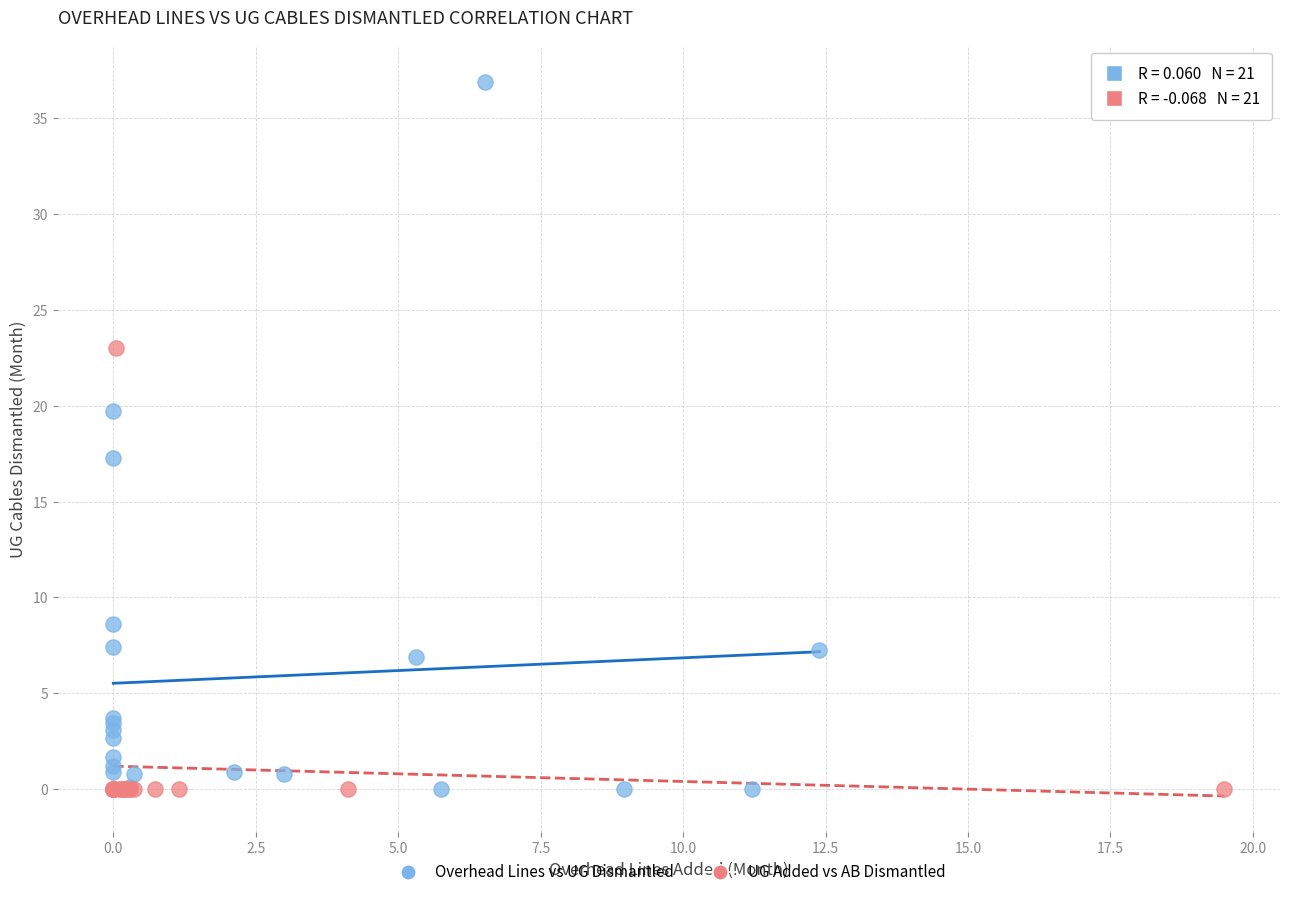

Which series reaches the maximum Y coordinate?

Overhead Lines vs UG Dismantled